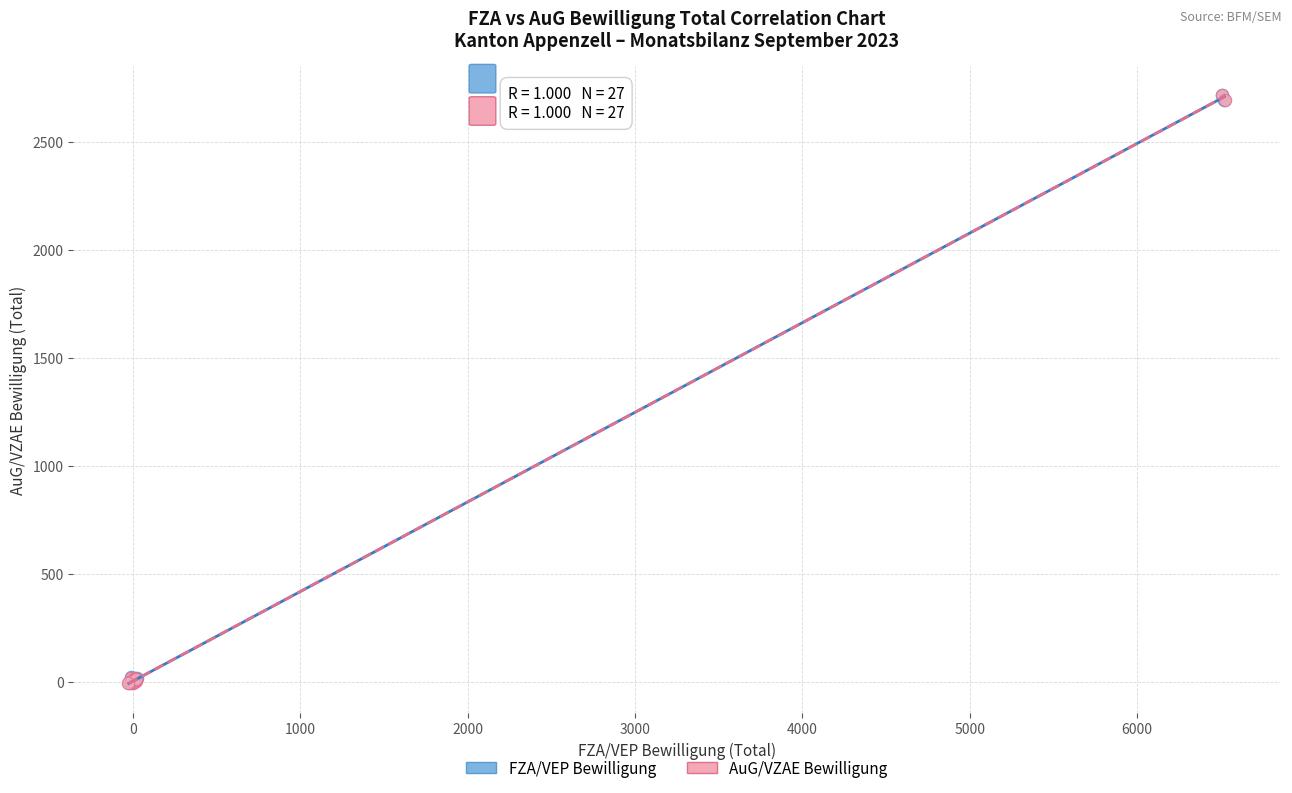

What are all the series names shown in the legend?

FZA/VEP Bewilligung, AuG/VZAE Bewilligung